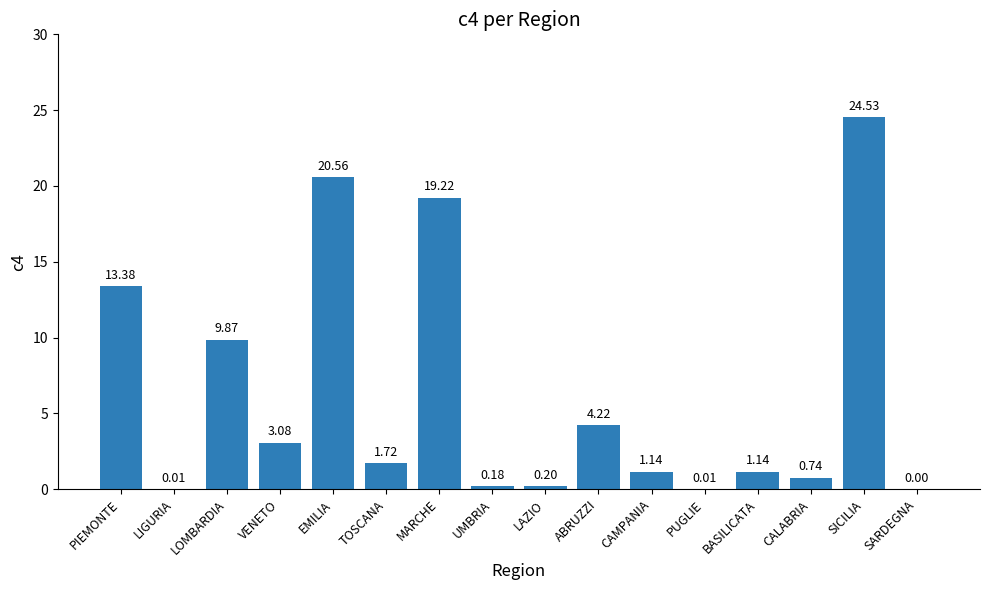

What is the change in value from CALABRIA to SICILIA?

+23.8